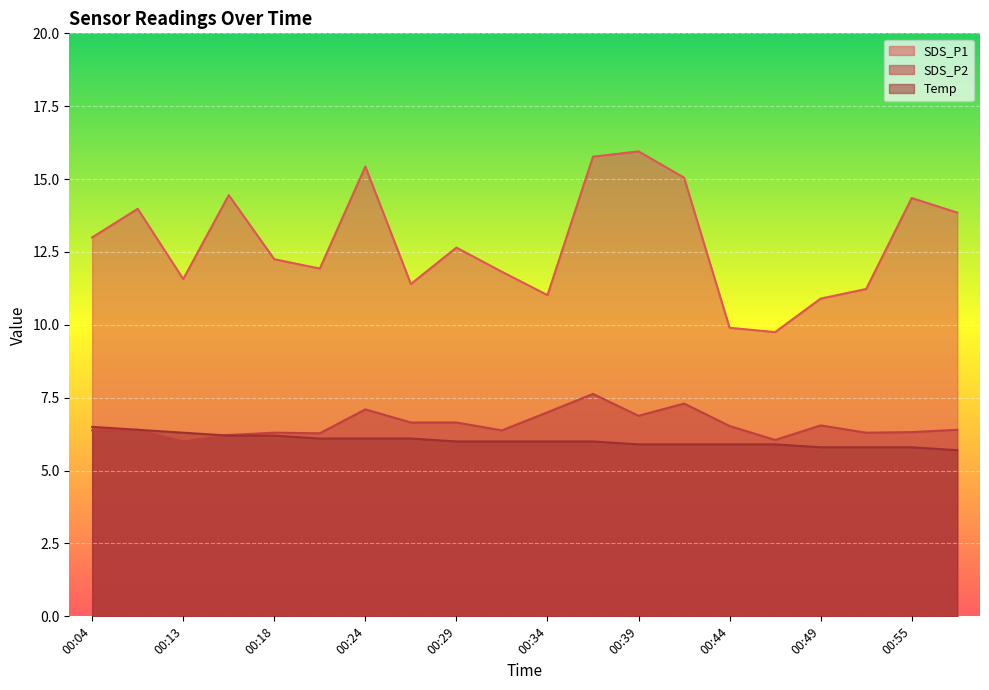

Where is the first local minimum for SDS_P1?

00:13